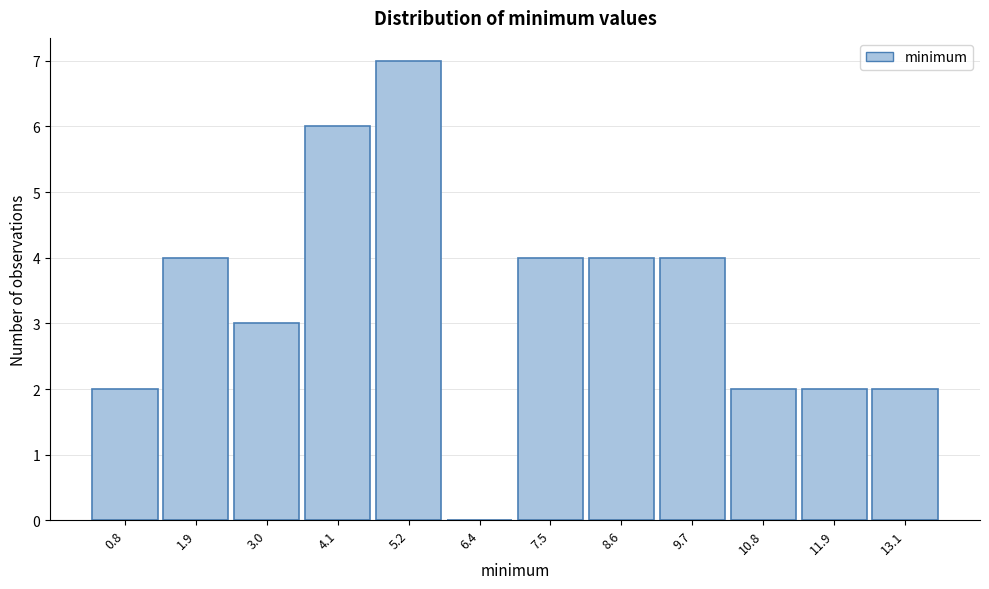

Reading left to right, list every bar in this chart as the range it spans on the x-axis followed by its height. Neither the bar edges nor the heights are printed on the chart, so give them approximately, as read against the axes.

0.2 to 1.4: 2
1.4 to 2.4: 4
2.4 to 3.6: 3
3.6 to 4.6: 6
4.6 to 5.8: 7
5.8 to 7.0: 0
7.0 to 8.0: 4
8.0 to 9.2: 4
9.2 to 10.2: 4
10.2 to 11.4: 2
11.4 to 12.6: 2
12.6 to 13.6: 2